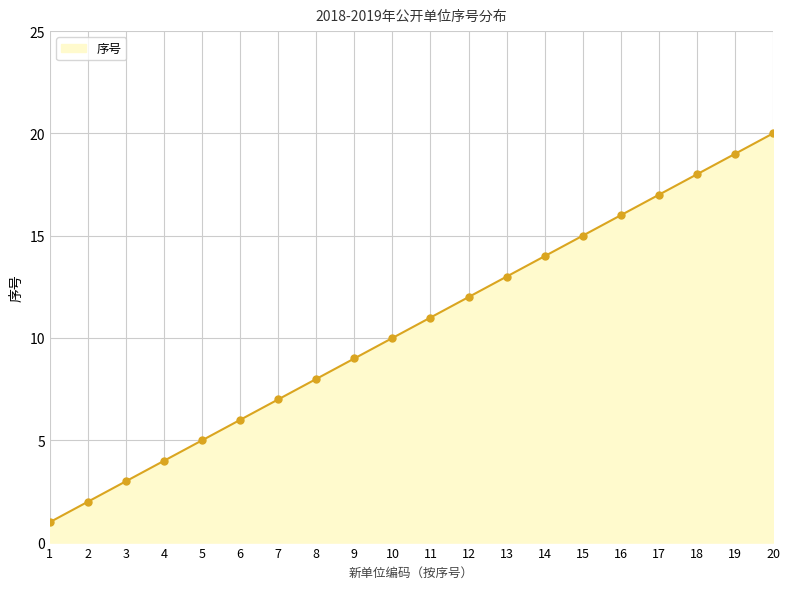

Read the value at 2.

2